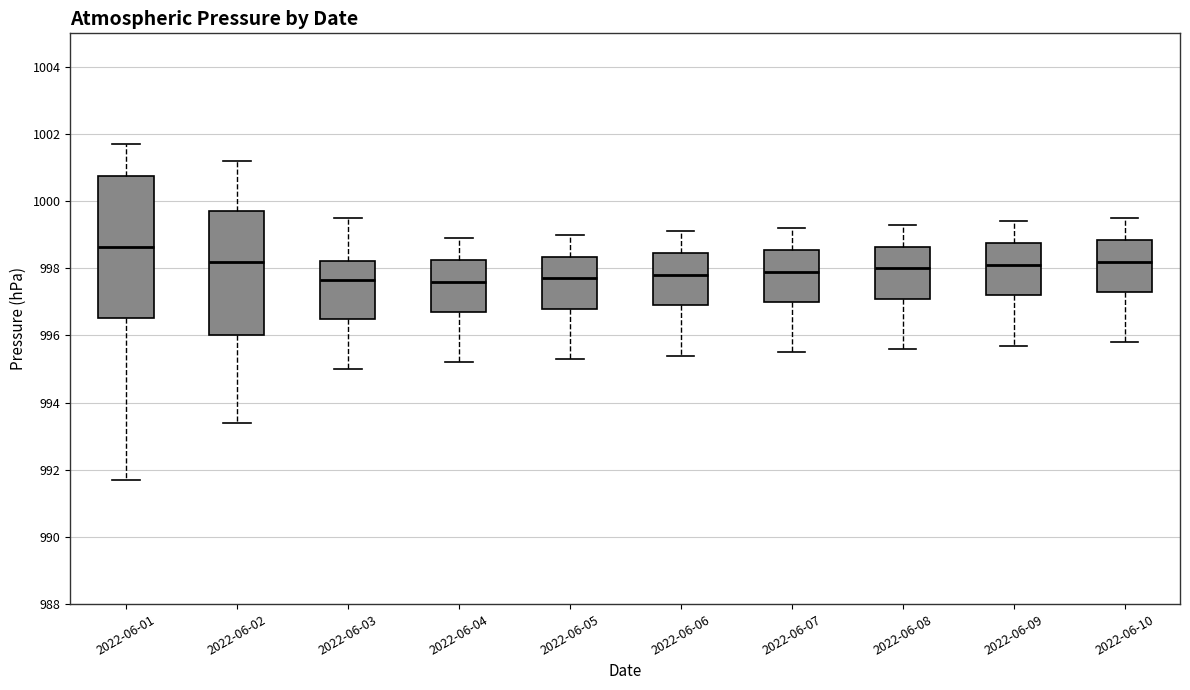

Which box is the tallest, from its lower edge to its upper edge?

2022-06-01